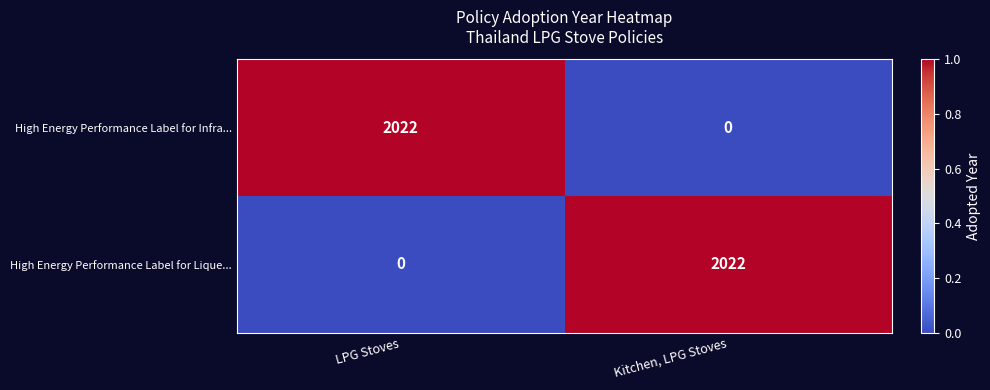

Reading left to right, what are all the values shown in this chart?

High Energy Performance Label for Infra...: LPG Stoves=2022	Kitchen, LPG Stoves=0
High Energy Performance Label for Lique...: LPG Stoves=0	Kitchen, LPG Stoves=2022